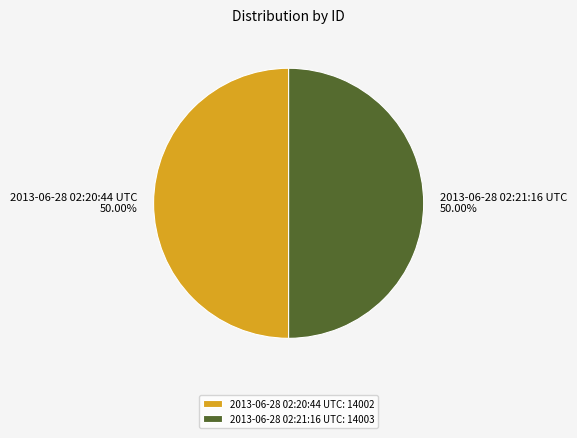

What is the ratio of the value at 2013-06-28 02:20:44 UTC to the value at 2013-06-28 02:21:16 UTC?

1.0